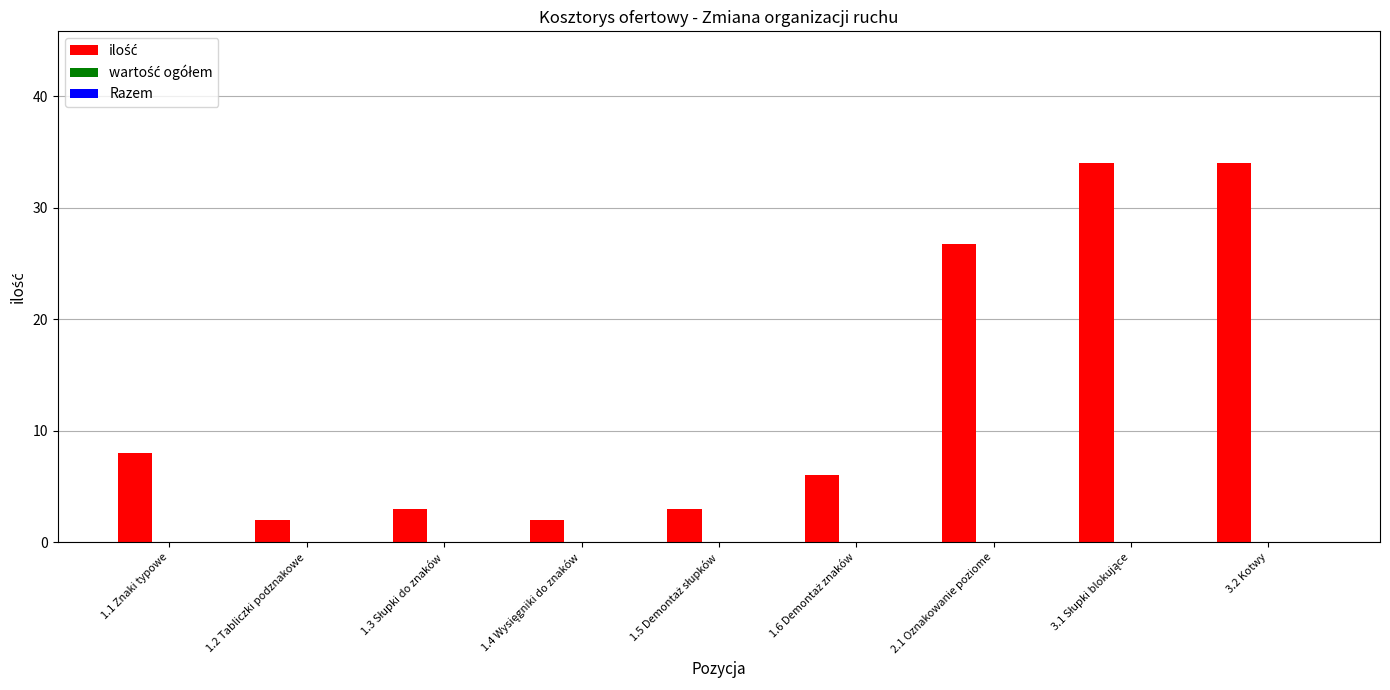

Reading left to right, list all the values displayed in this chart.

8.0	2.0	3.0	2.0	3.0	6.0	26.8	34.0	34.0